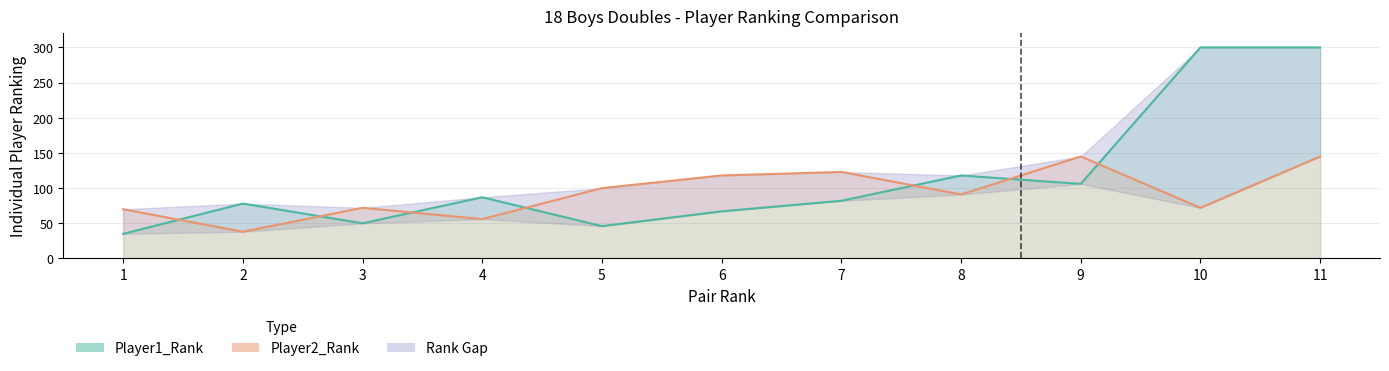

How many data points in Player2_Rank are above 91?

5